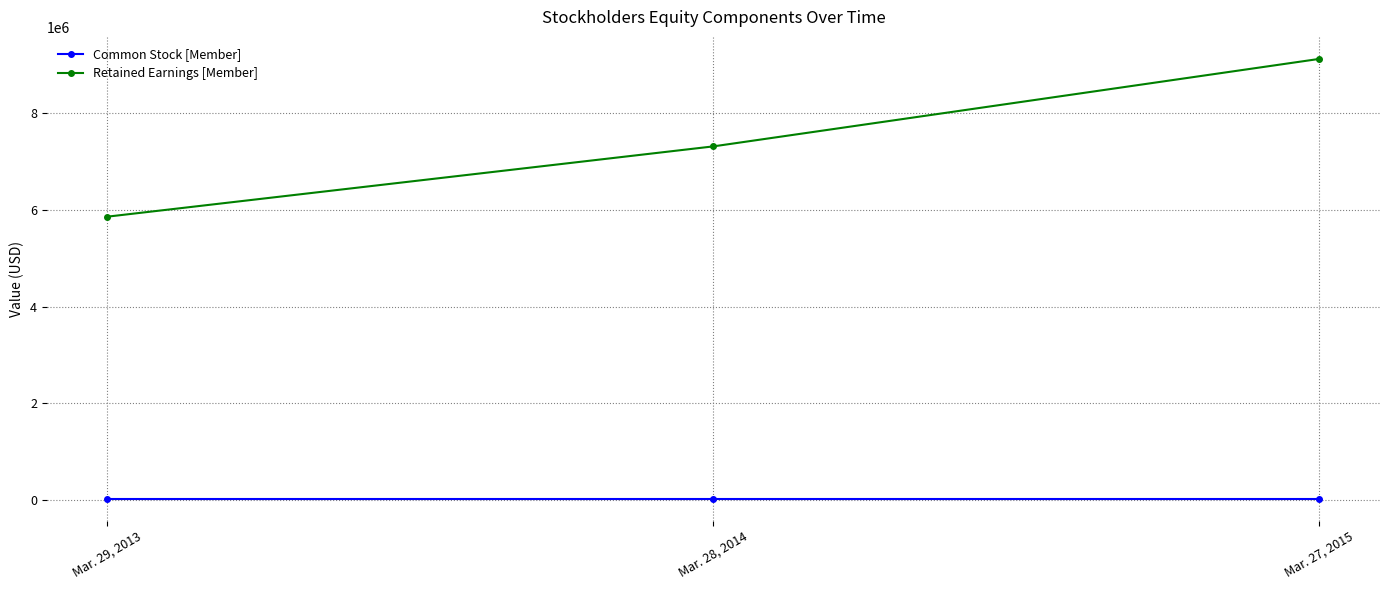

What is the lowest value of the Retained Earnings [Member] series?

5859588